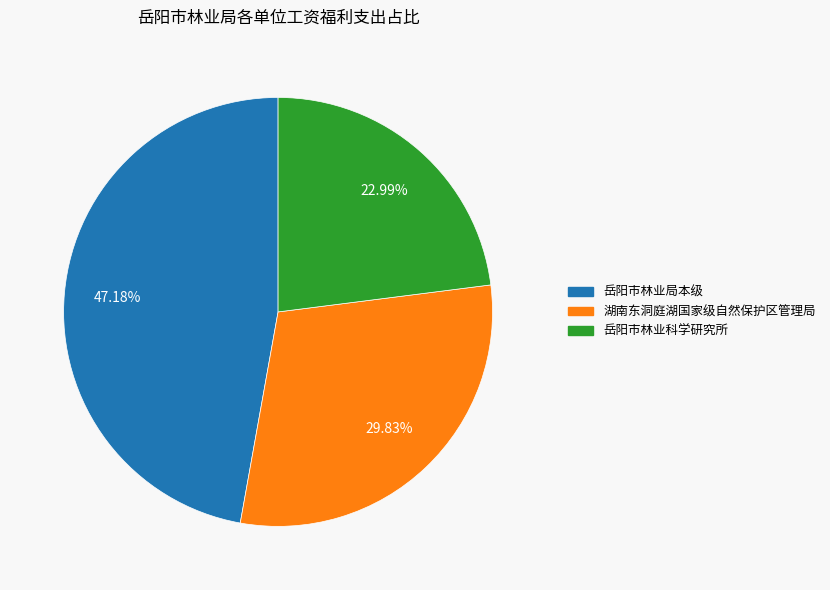

To the nearest percent, what is the combined percentage of 湖南东洞庭湖国家级自然保护区管理局 and 岳阳市林业科学研究所?

53%